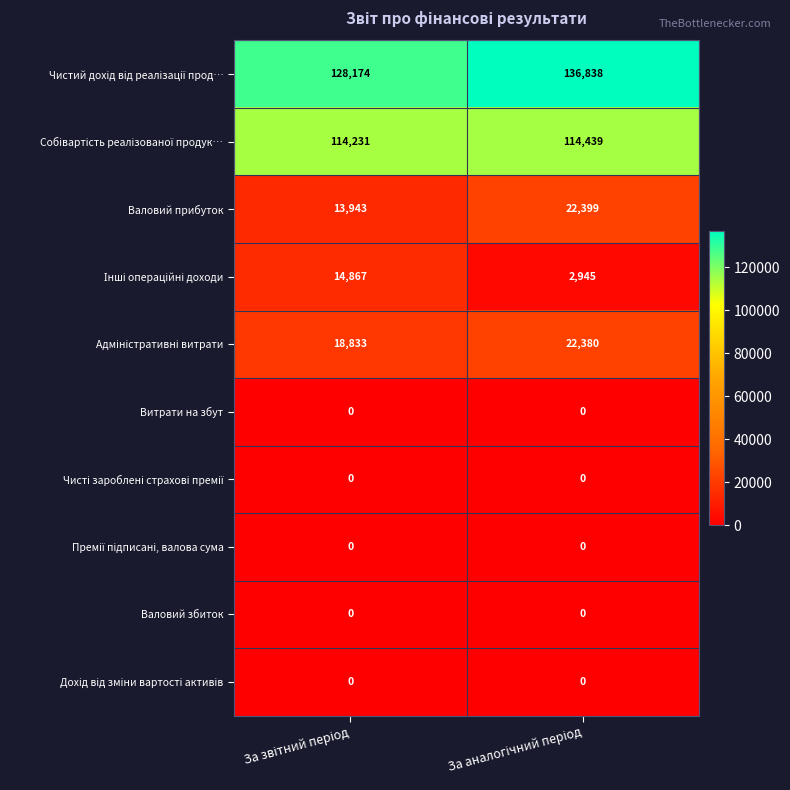

What is the difference between the maximum and minimum values in the Валовий прибуток series?

8456